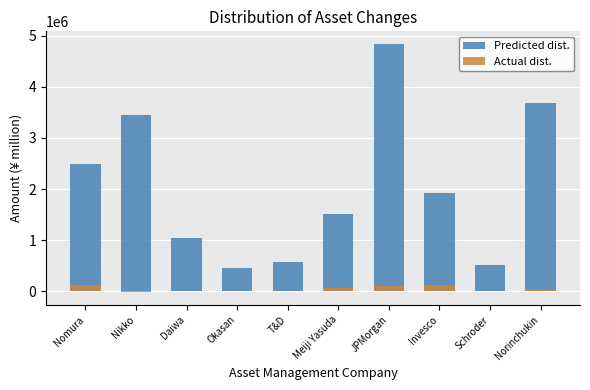

What is the minimum value for Predicted dist.?

451561